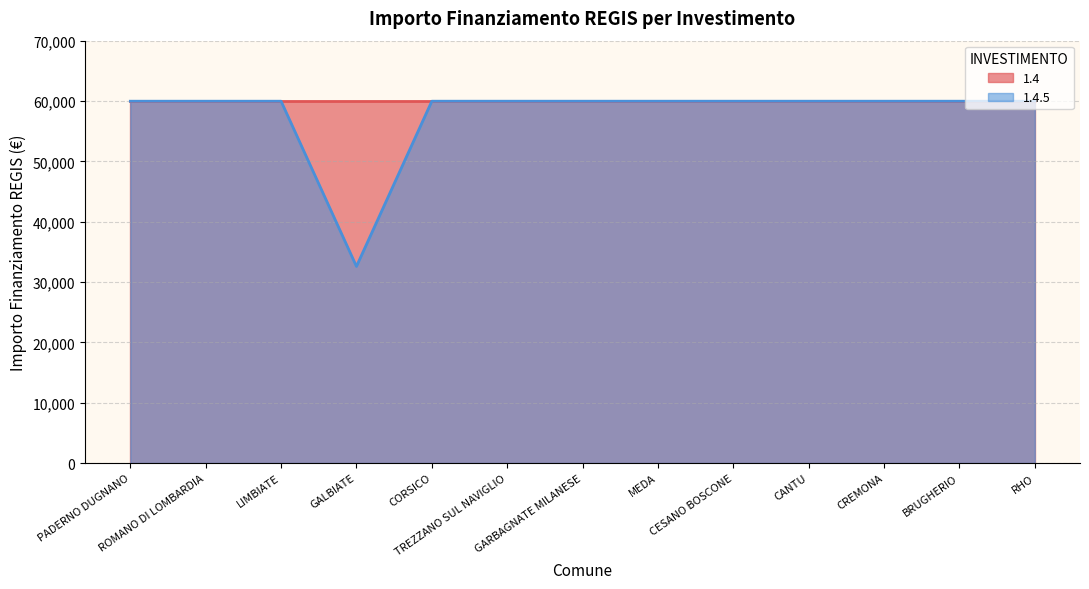

Rank the categories by value from highest to lowest.

PADERNO DUGNANO, ROMANO DI LOMBARDIA, LIMBIATE, CORSICO, TREZZANO SUL NAVIGLIO, GARBAGNATE MILANESE, MEDA, CESANO BOSCONE, CANTU, CREMONA, BRUGHERIO, RHO, GALBIATE